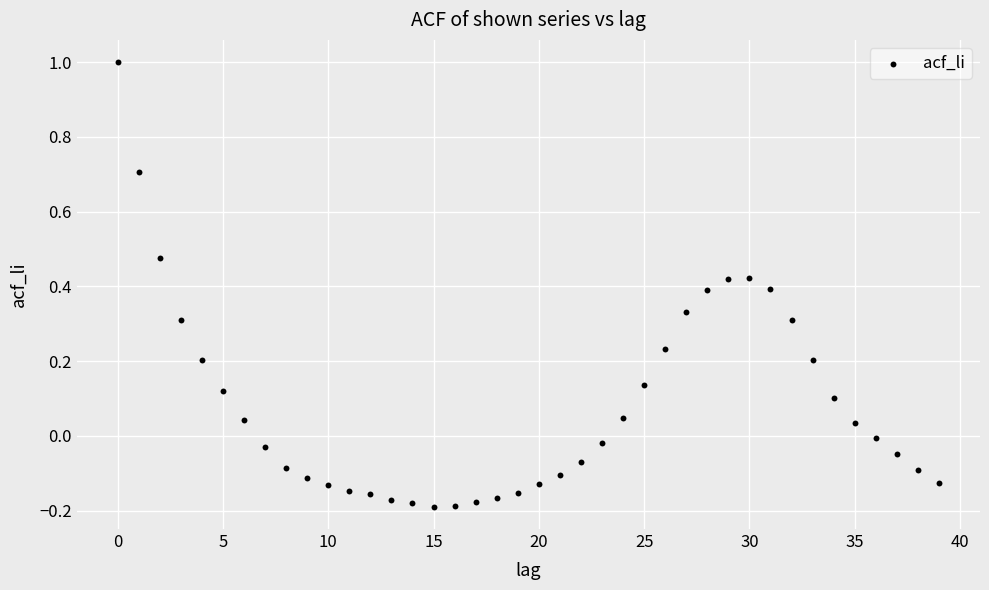

What is the range of Y values (max minus min)?

1.2